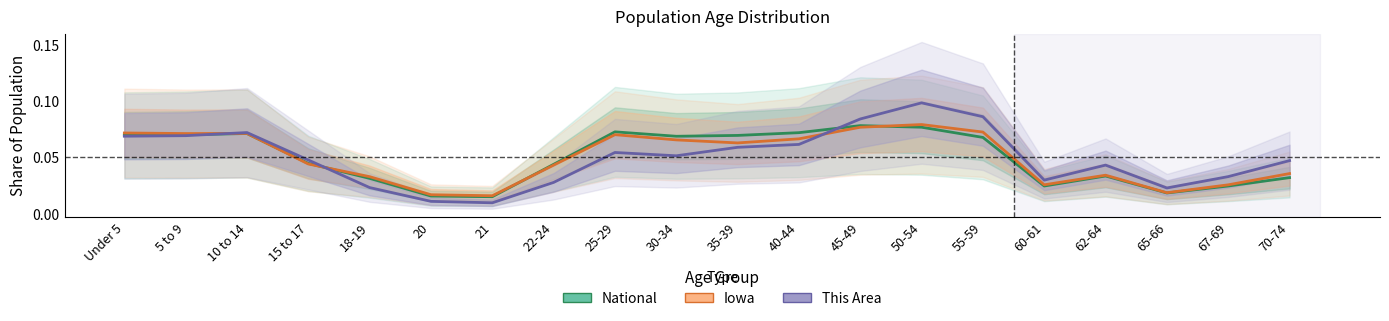

Rank the series at 21 from lowest to highest value.

This Area, National, Iowa